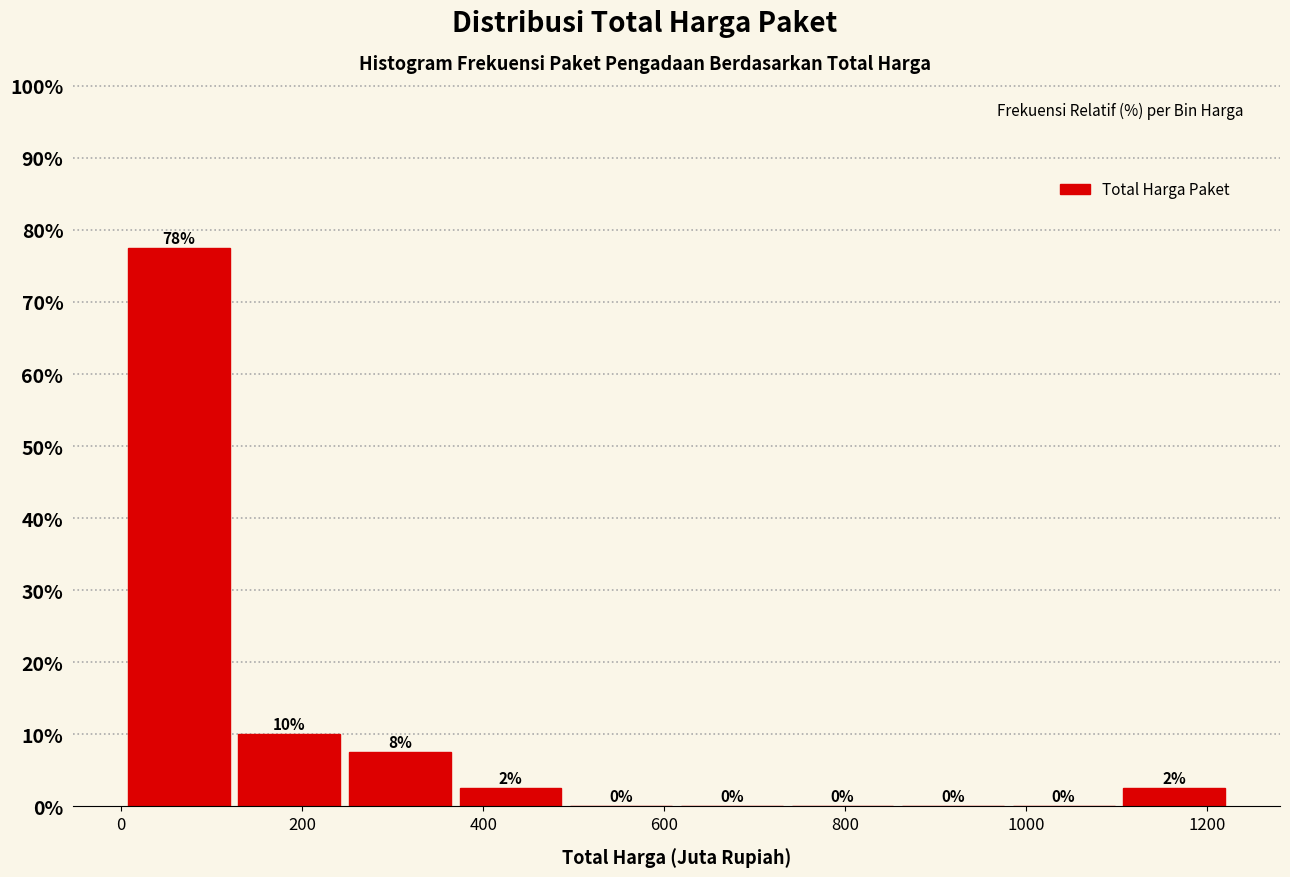

Over which range of the x-axis is the bar tallest?

0 to 120